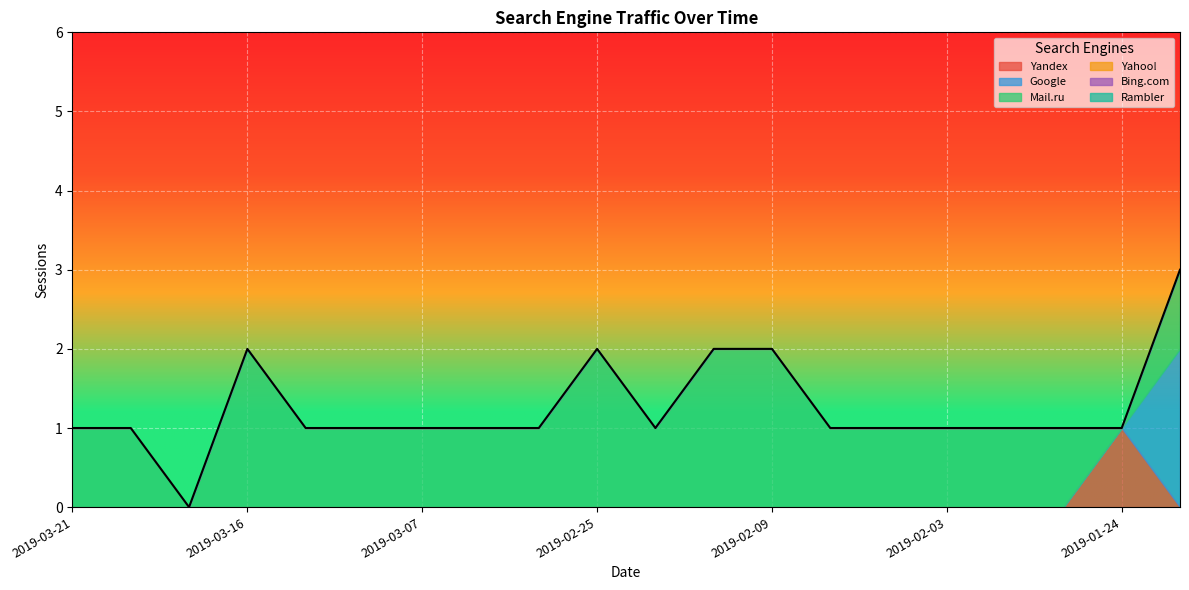

The value of Google at 2019-02-10 is 0. True or false?

True